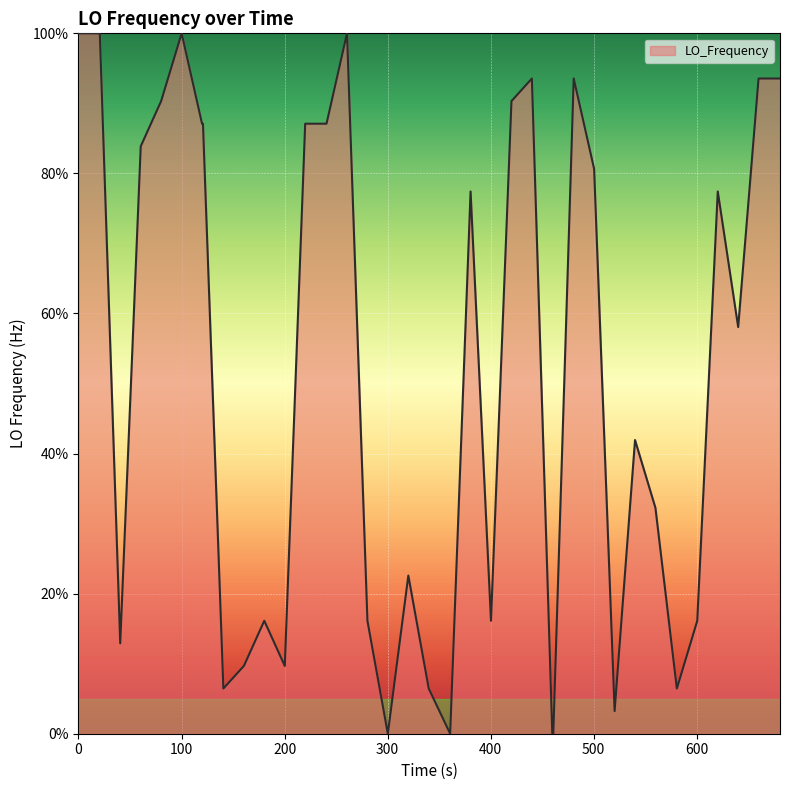

What is the maximum value shown in the chart?

100.0